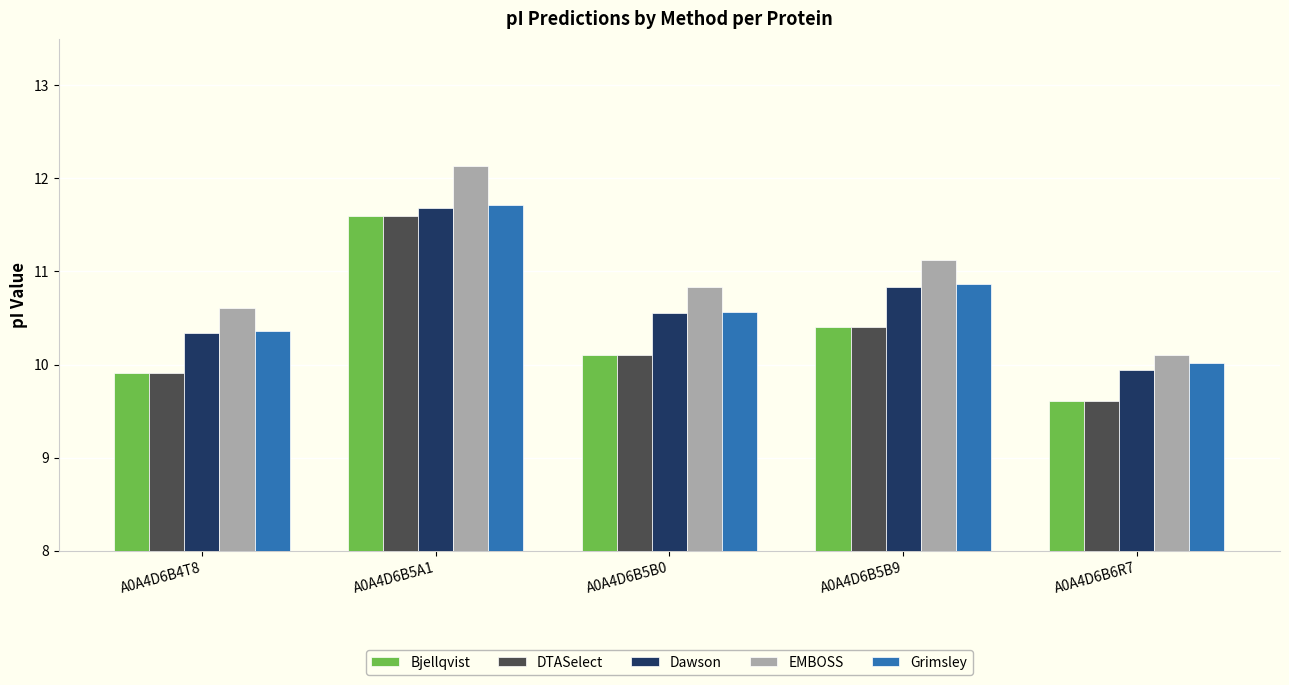

What is the difference between the second highest and second lowest values in the DTASelect series?

0.5